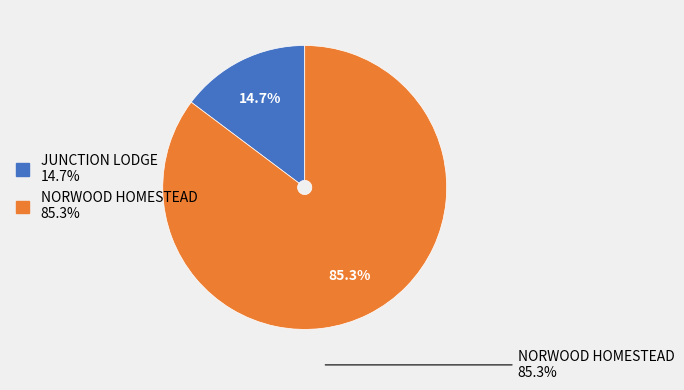

Count the number of slices in the pie.

2